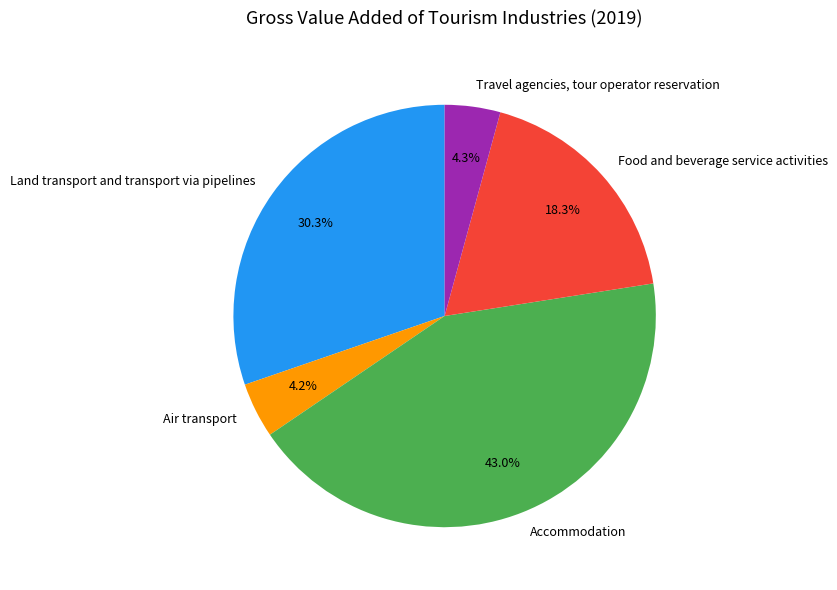

Between Air transport and Food and beverage service activities, which is larger?

Food and beverage service activities